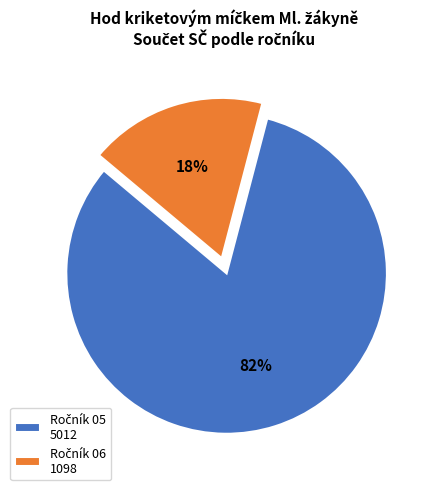

Is there any slice that represents more than half of the pie?

Yes